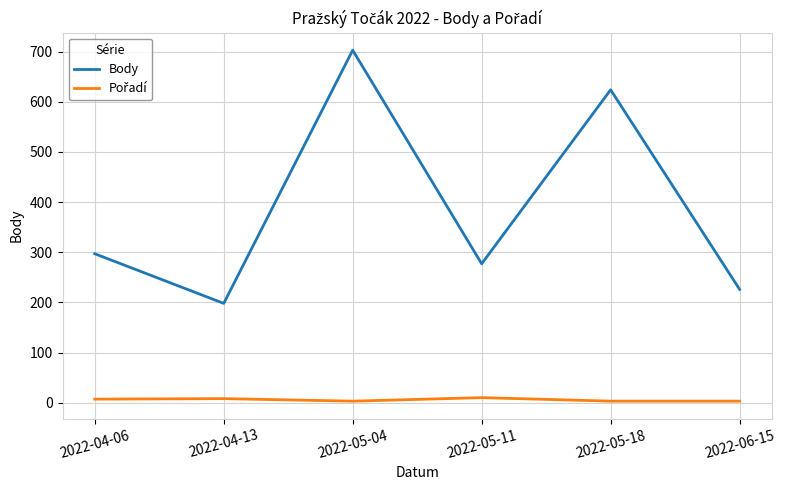

Which series has the largest range (max minus min)?

Body